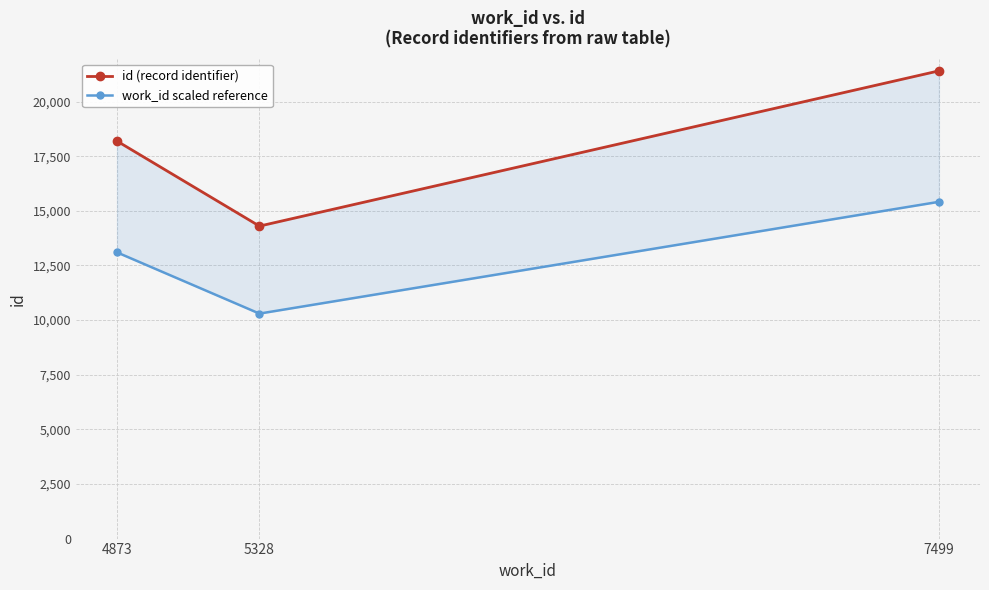

Which category has the highest value in the id (record identifier) series?

7499